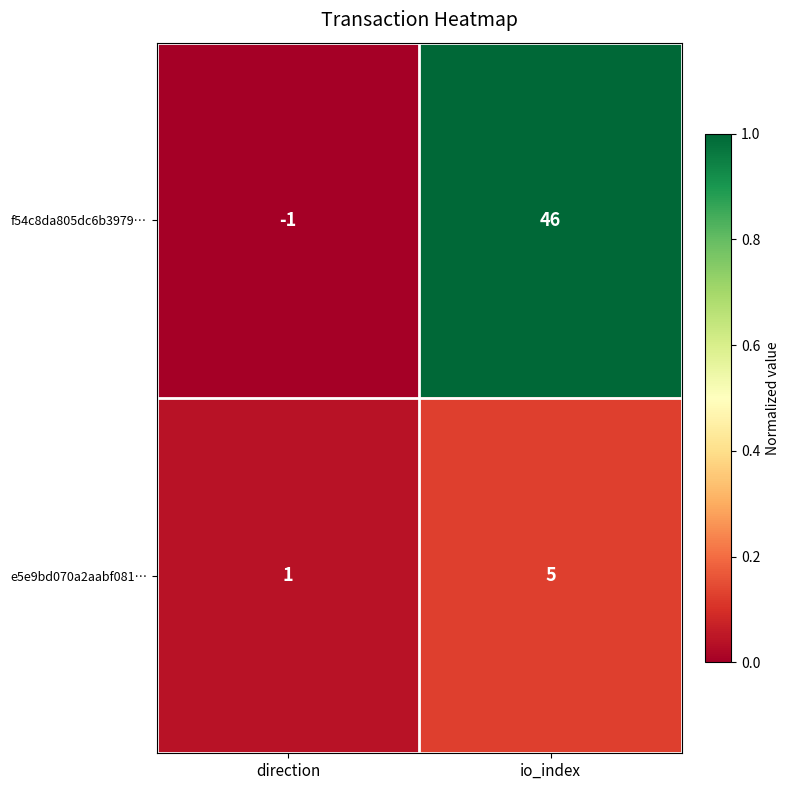

Reading left to right, list all the values displayed in this chart.

f54c8da805dc6b3979…: direction=-1	io_index=46
e5e9bd070a2aabf081…: direction=1	io_index=5